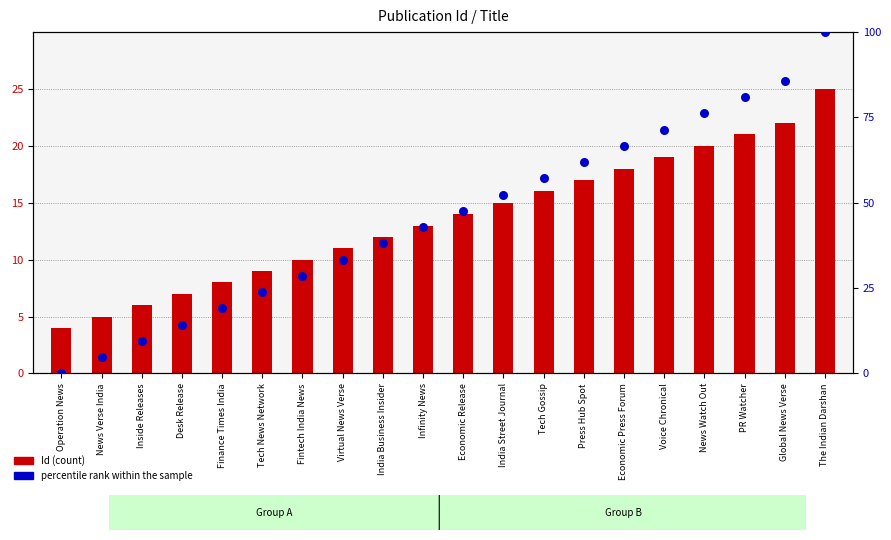

Which series has the widest spread of Y values?

percentile rank within the sample